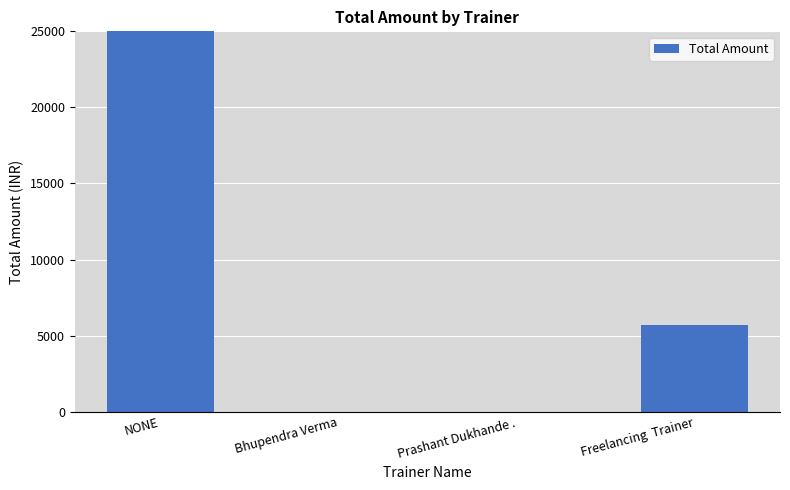

What is the difference between the maximum and second lowest values?

83500